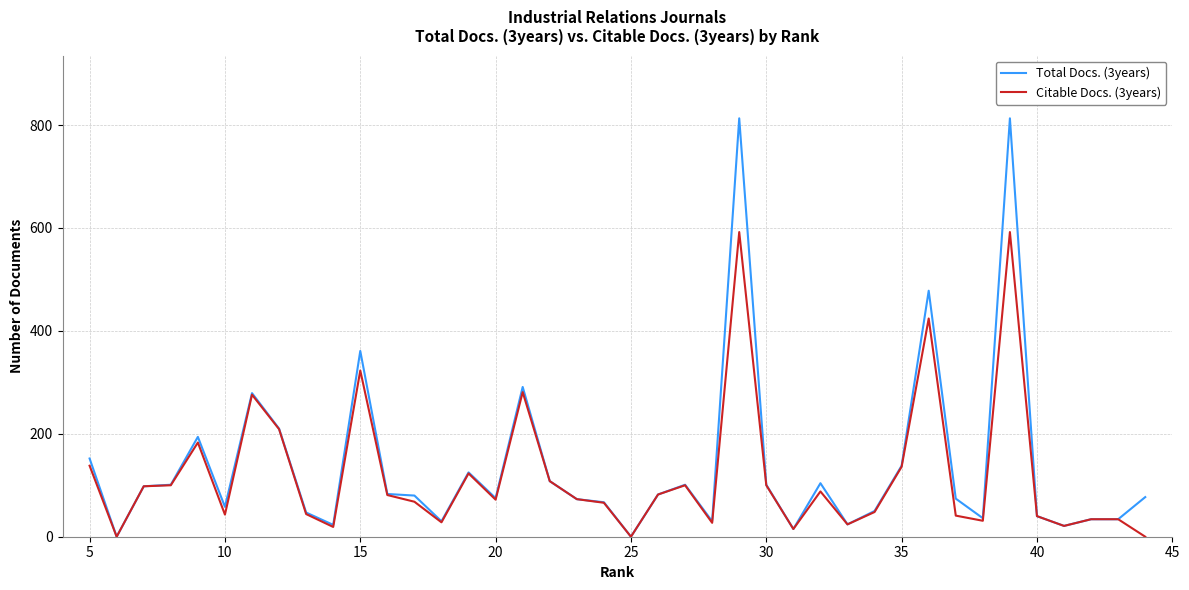

What is the sum of all Total Docs. (3years) values?

5520